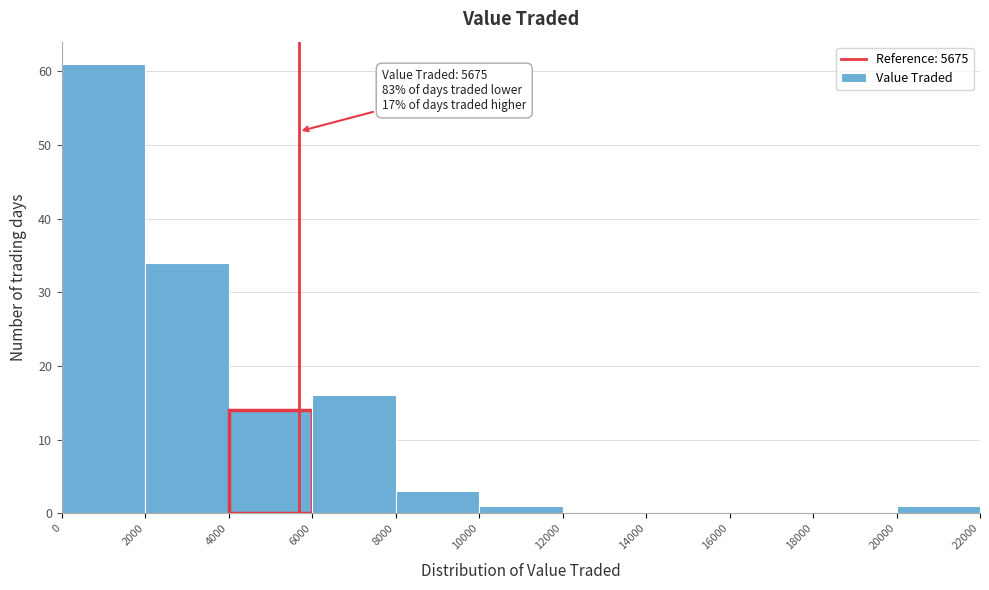

Which range on the x-axis has the tallest bar?

0 to 2000